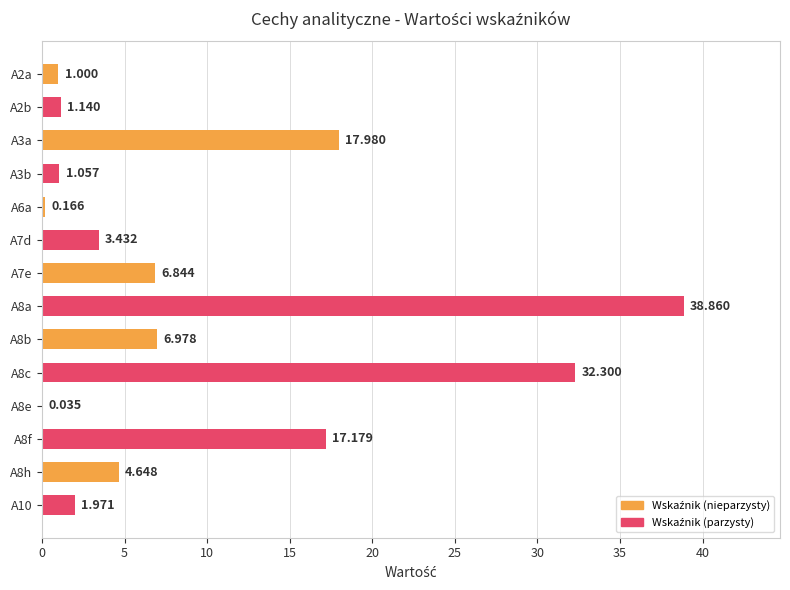

At which category does the chart reach its peak across all series?

A8a